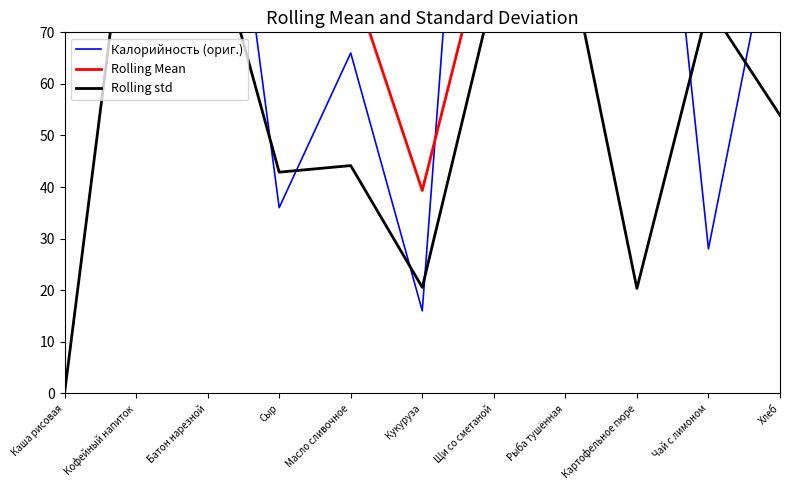

What is the maximum value shown in the chart?

305.0